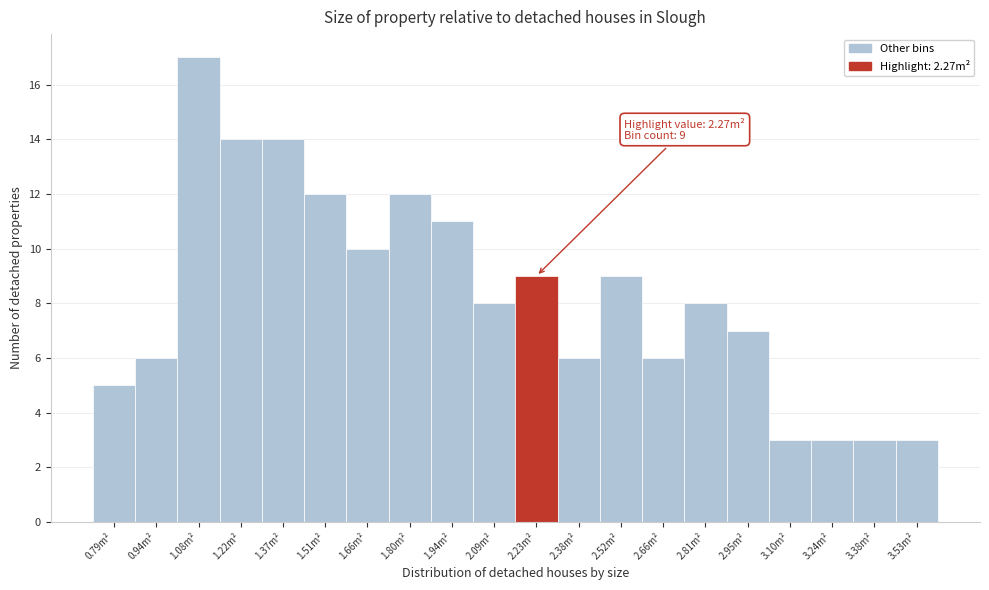

Which range on the x-axis has the tallest bar?

1.008 to 1.152